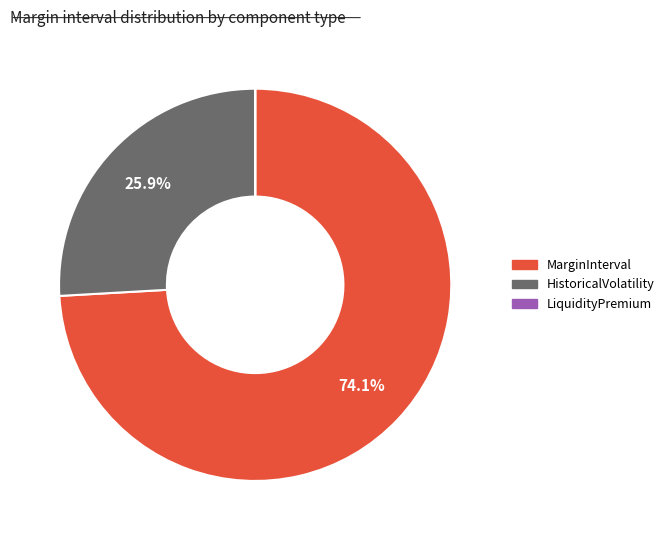

Is there any slice that represents more than half of the pie?

Yes